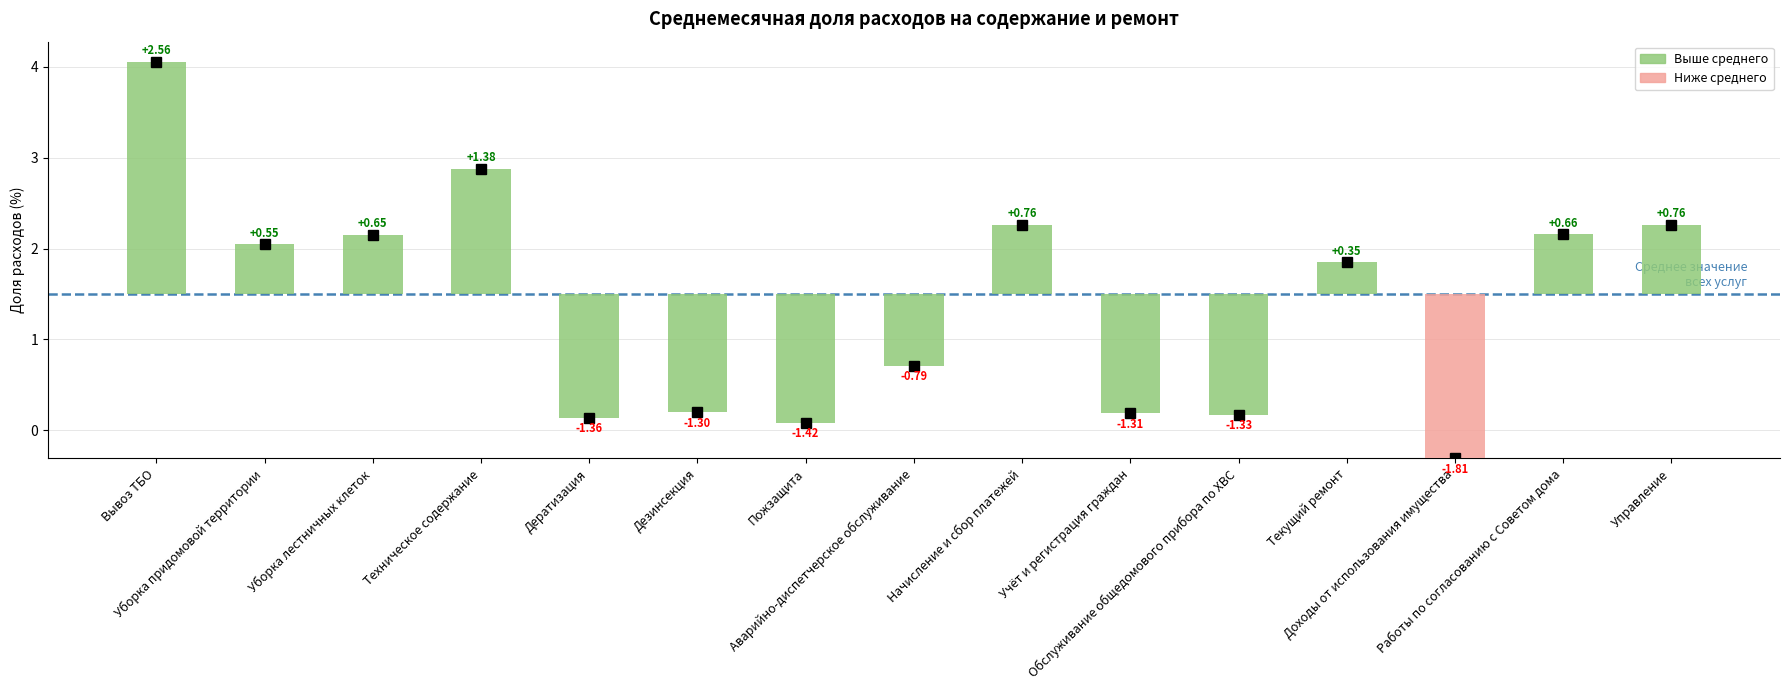

How many negative values are there?

1